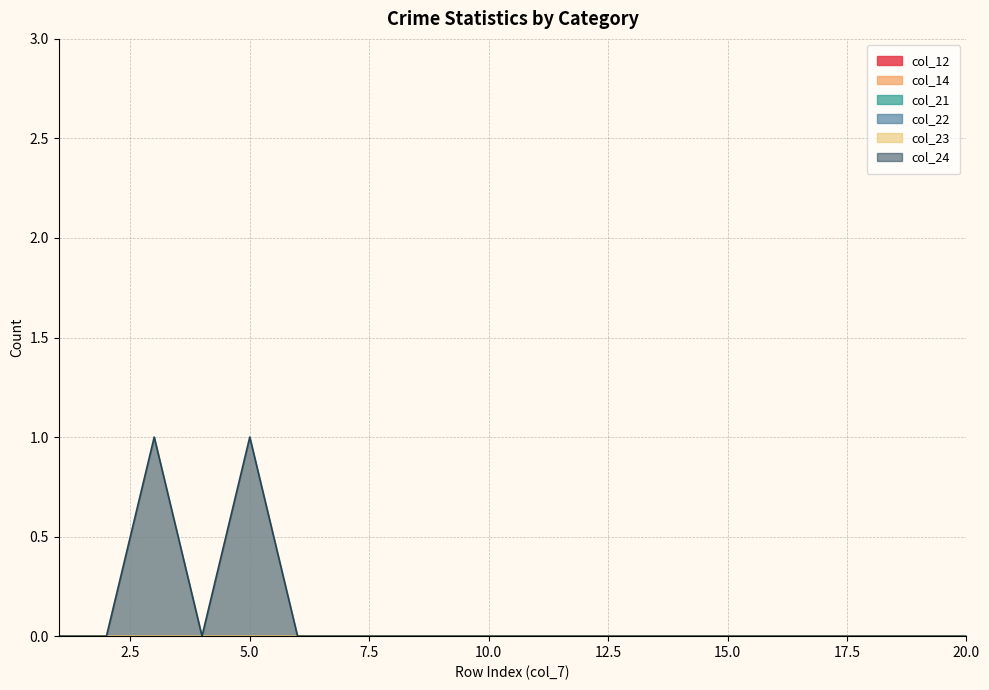

At 12, list the series in order from smallest to largest.

col_12, col_14, col_21, col_22, col_23, col_24